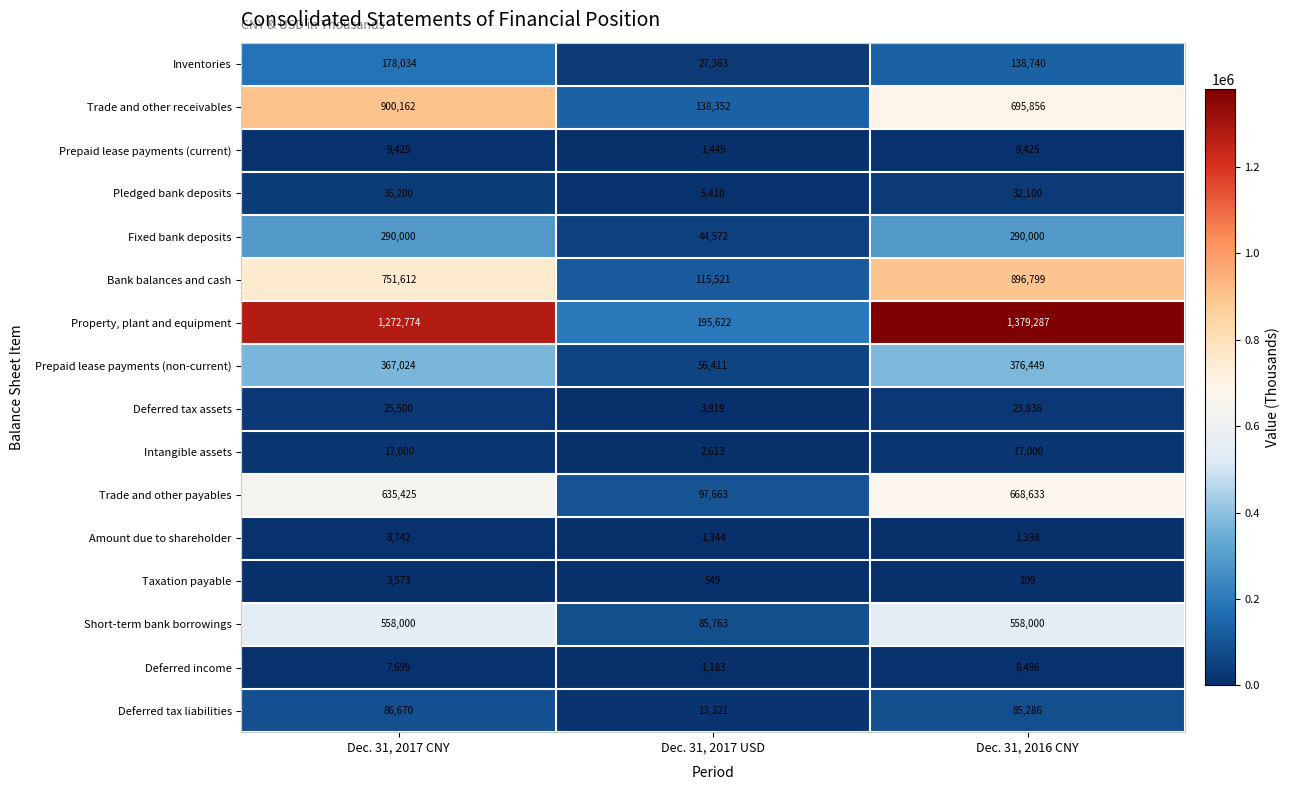

What is the highest value of the Trade and other receivables series?

900162